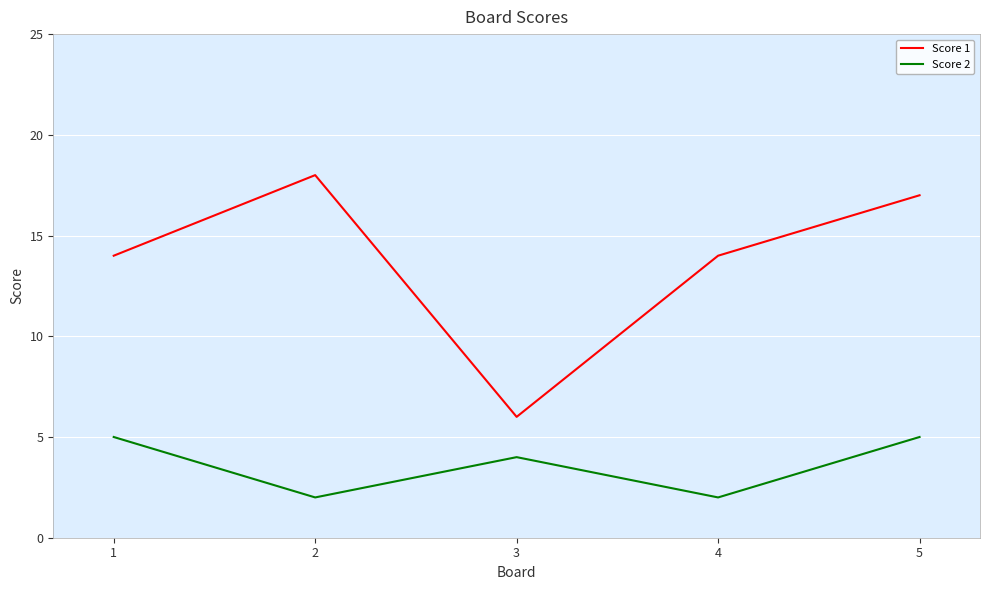

Does the chart have visible grid lines?

Yes